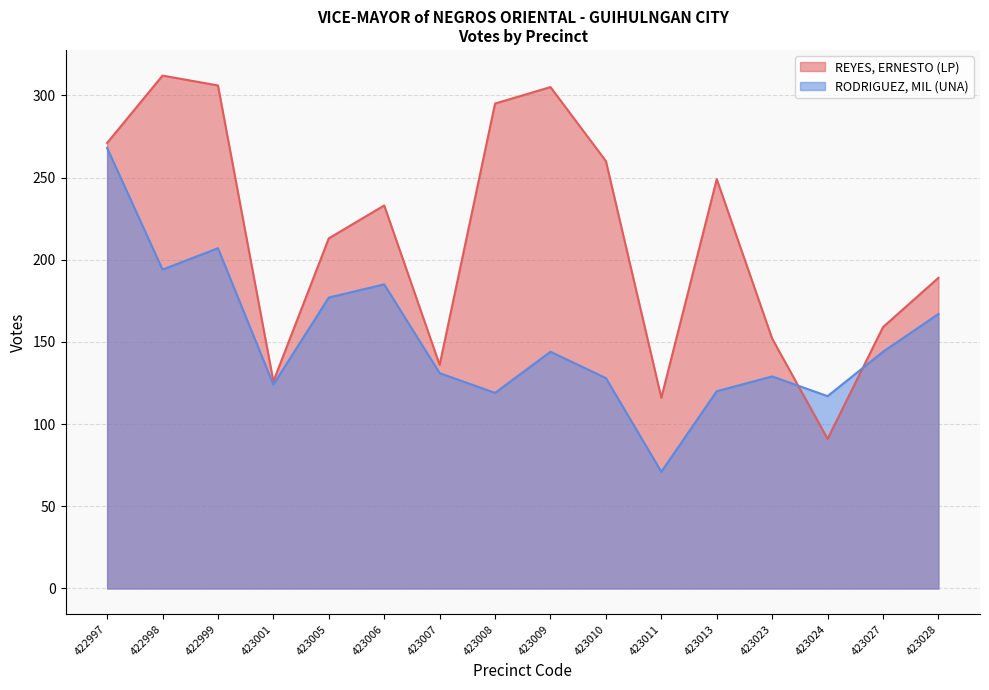

Does the chart display data point markers on the line(s)?

No